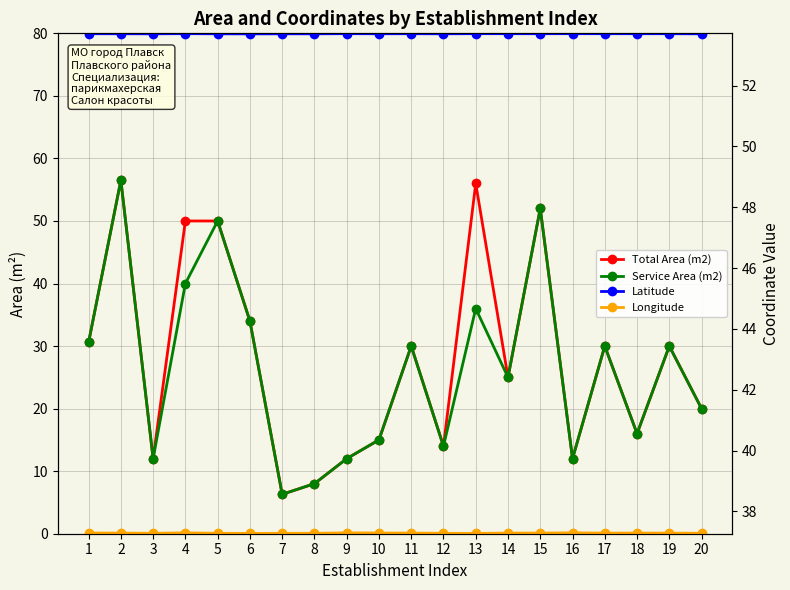

What is the value of the Longitude point at the 13th from the left?

37.3